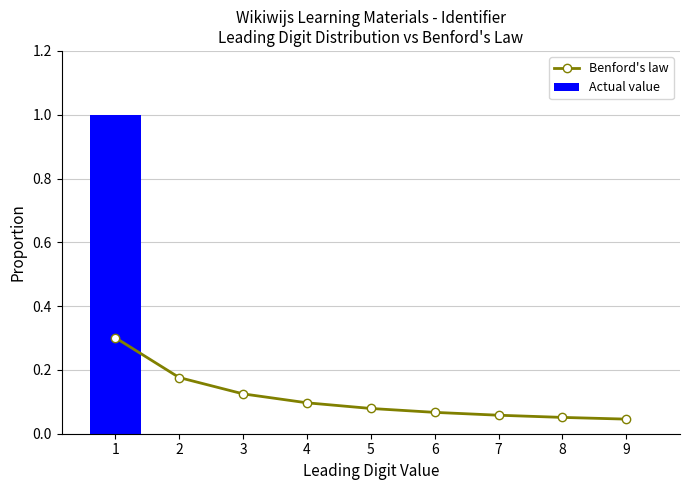

The Benford's law series shows 0.0 at 5. True or false?

False